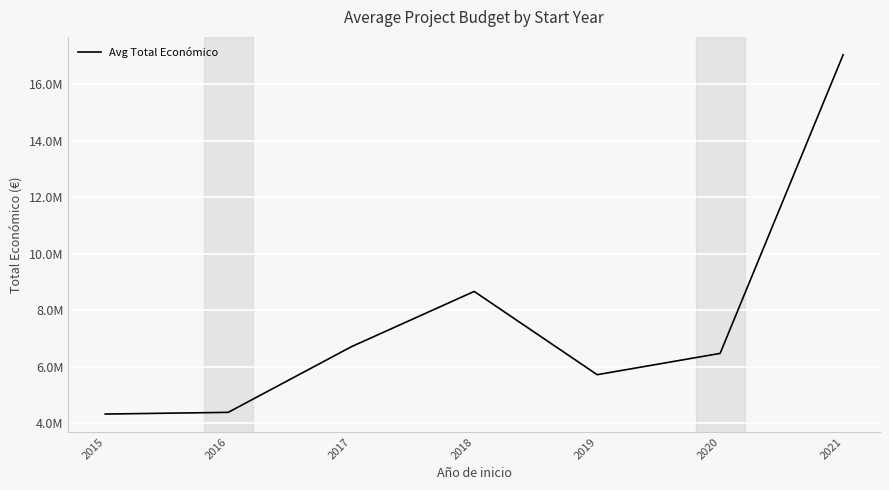

What is the difference between the second highest and minimum values?

4341224.0